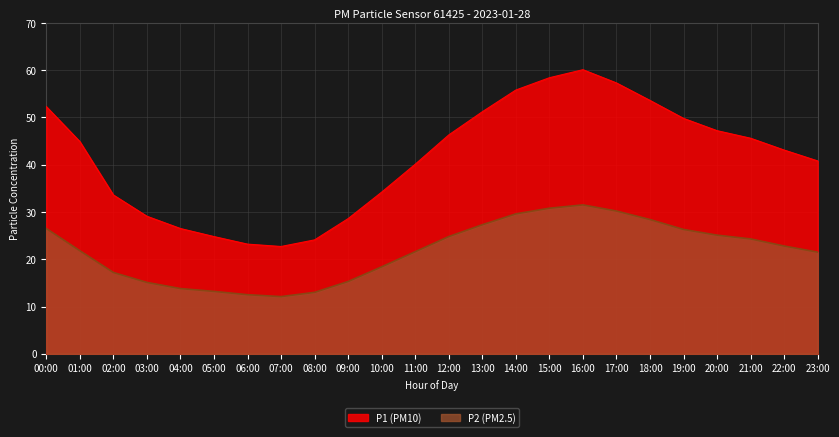

Does the chart display data point markers on the line(s)?

No